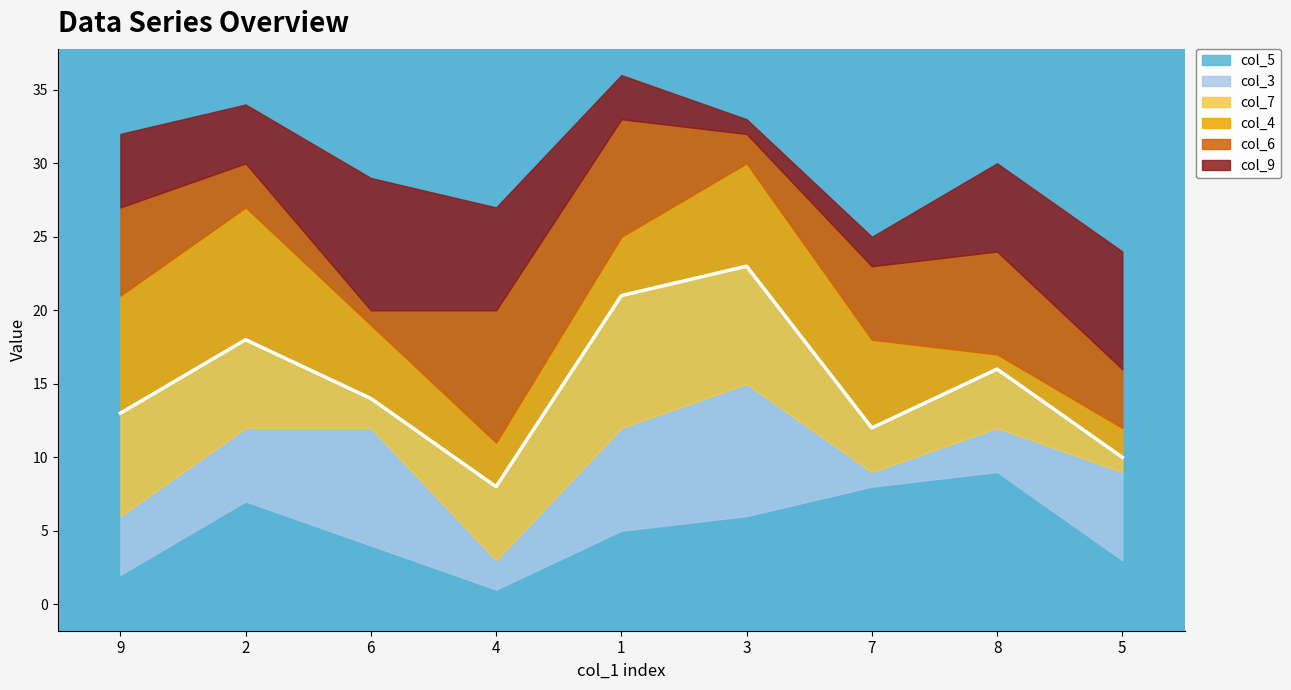

List the labels in order of col_9 value, smallest first.

3, 7, 1, 2, 9, 8, 4, 5, 6